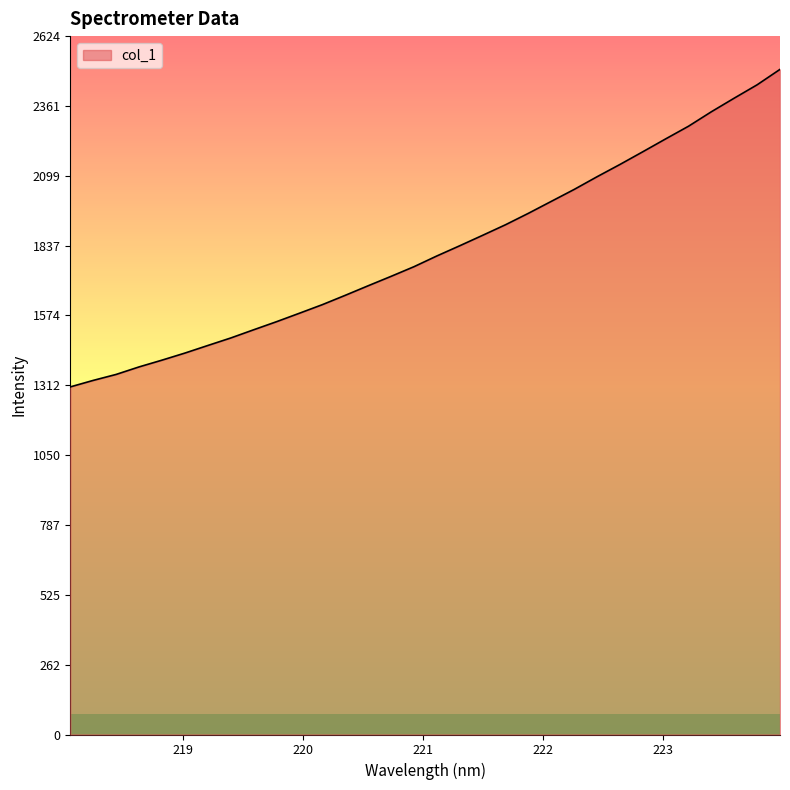

What is the greatest value displayed?

2498.9